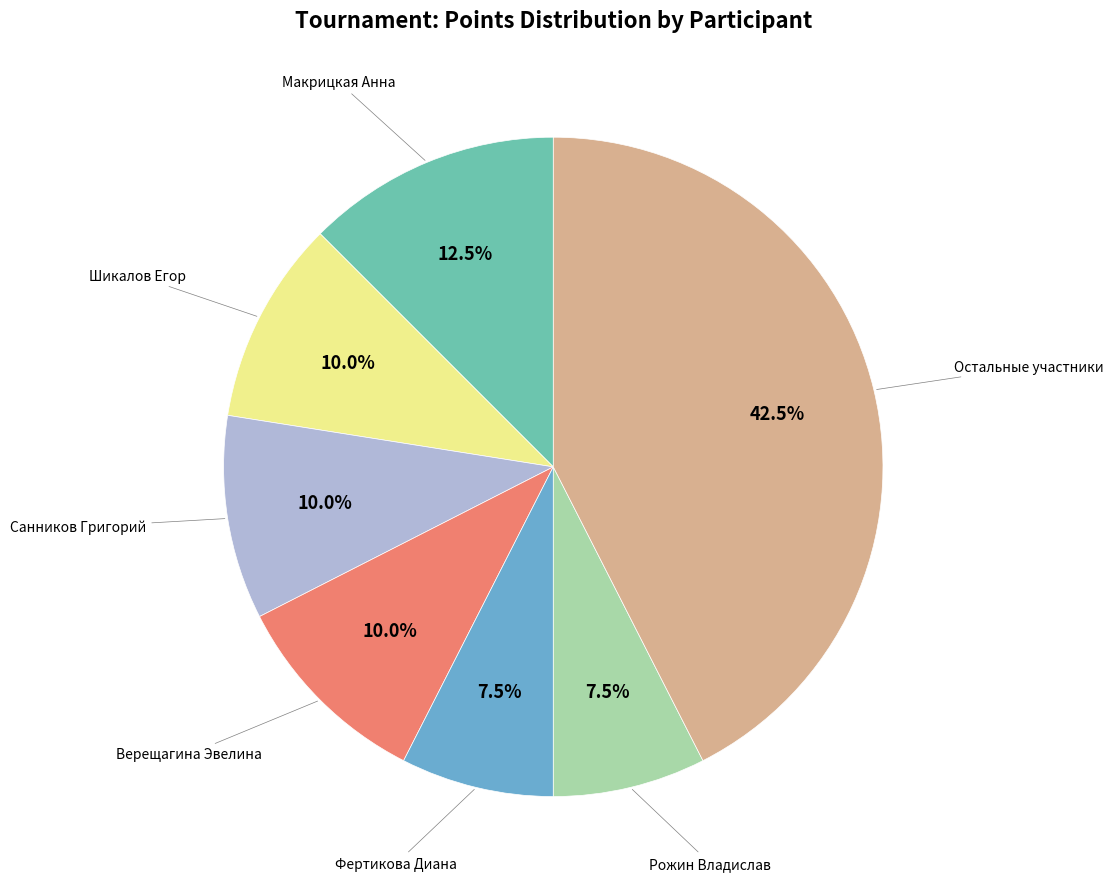

Approximately how many times larger is the value at Макрицкая Анна compared to Рожин Владислав?

1.7